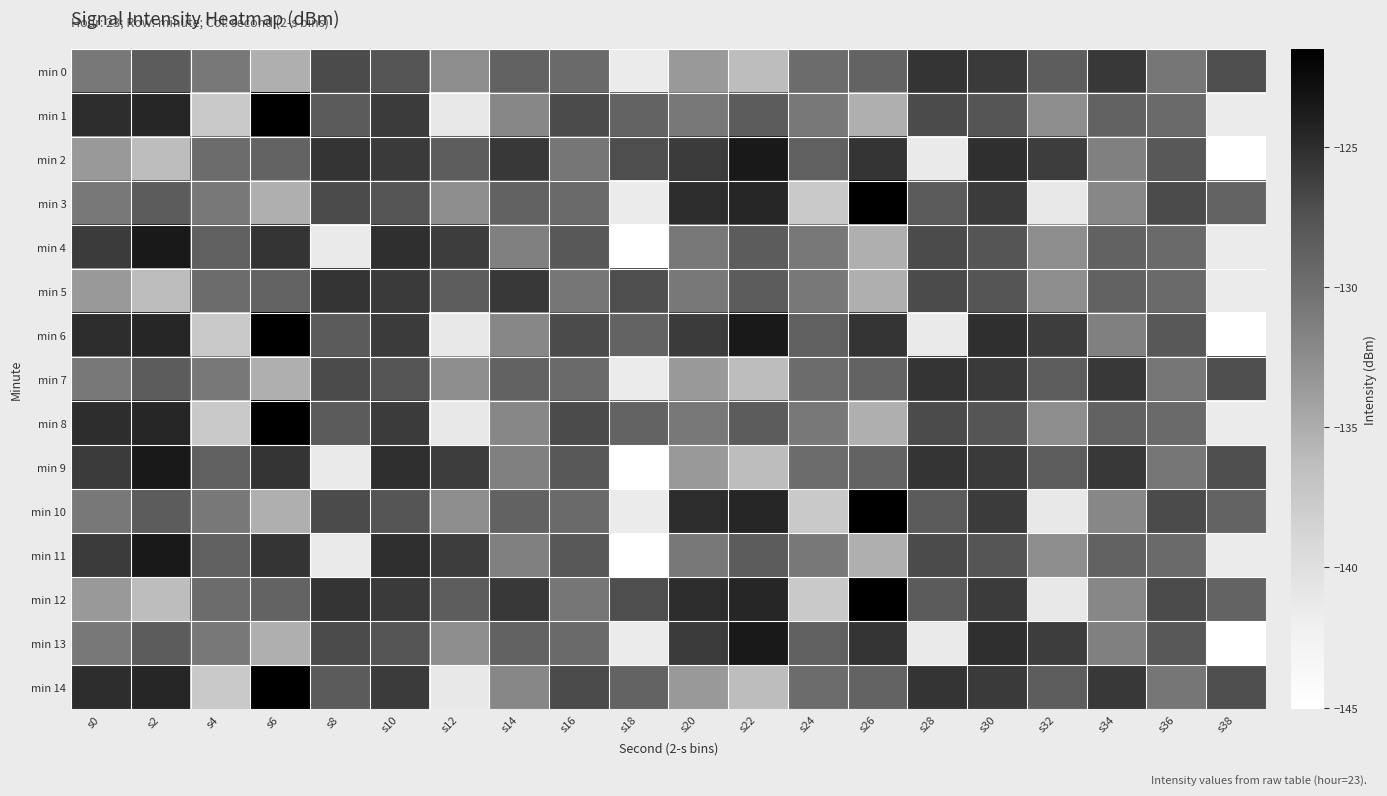

What is the spread (max minus min) of values at s2?

12.7